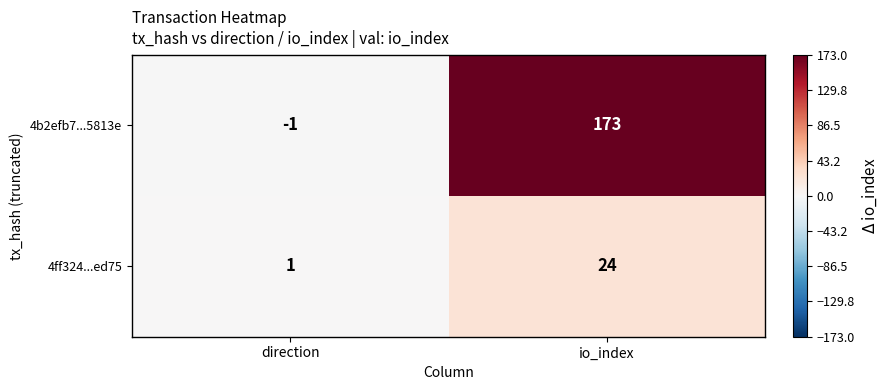

At which category is the sum across all series the highest?

io_index